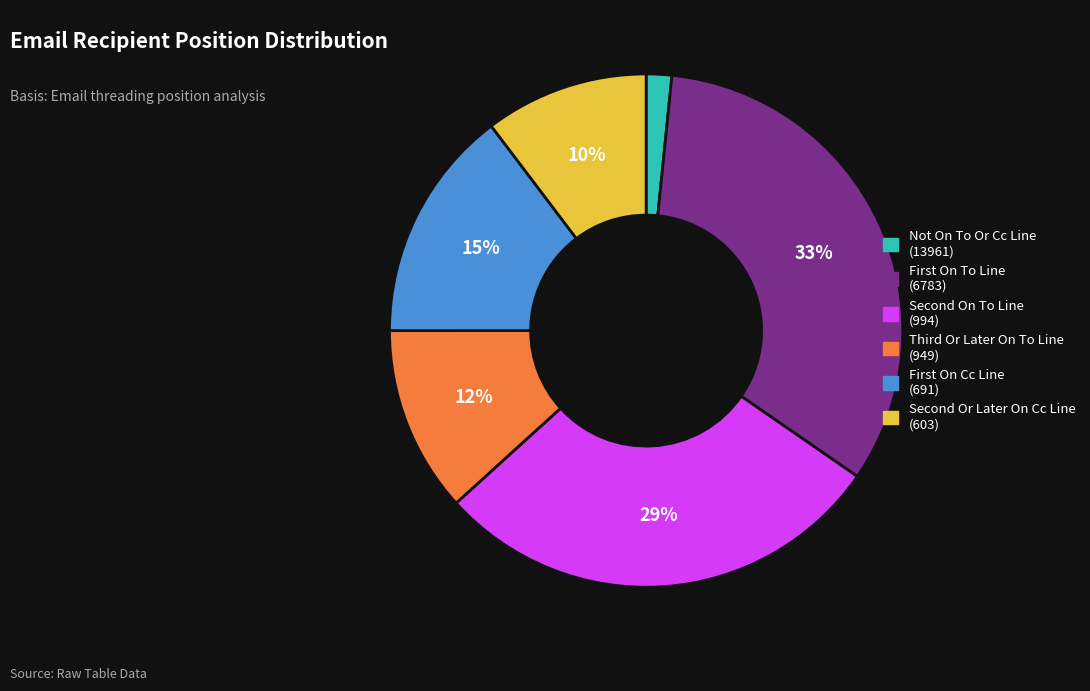

What is the largest slice in the pie chart?

First On To Line (6783)